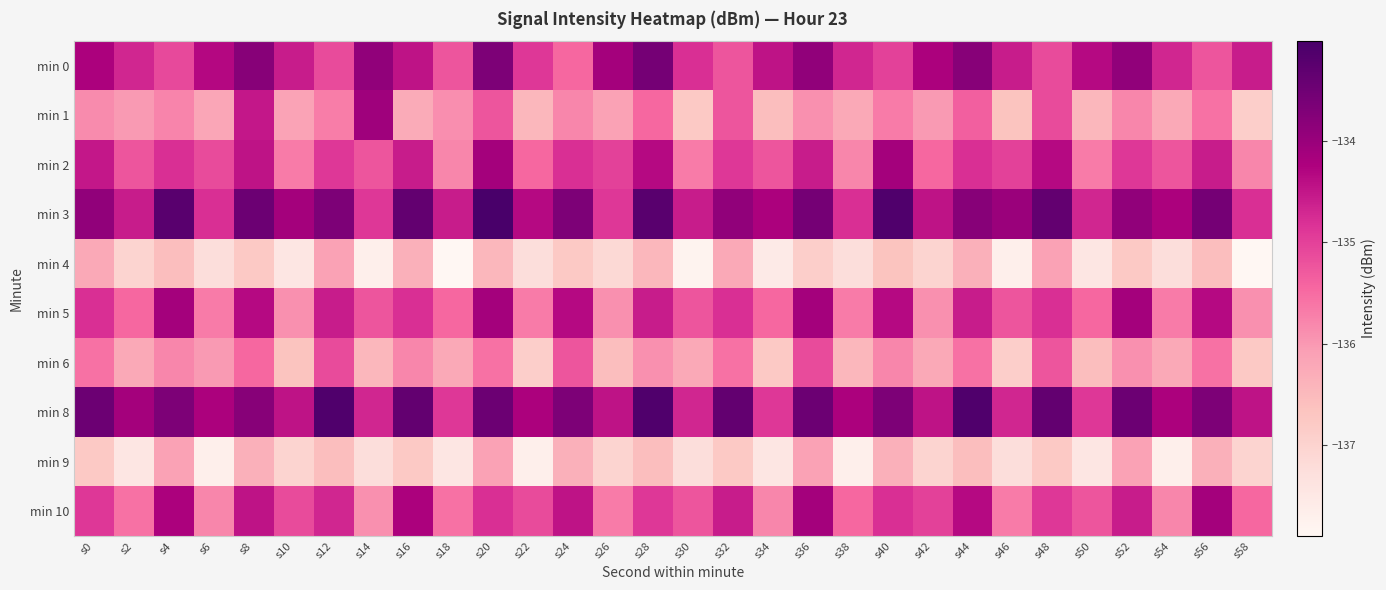

Reading right to left, extract all data points from this chart.

min 0: s58=-134.6	s56=-135.2	s54=-134.7	s52=-133.9	s50=-134.3	s48=-135.1	s46=-134.6	s44=-133.8	s42=-134.2	s40=-135.0	s38=-134.7	s36=-133.9	s34=-134.5	s32=-135.2	s30=-134.8	s28=-133.6	s26=-134.1	s24=-135.5	s22=-134.9	s20=-133.7	s18=-135.2	s16=-134.4	s14=-133.9	s12=-135.1	s10=-134.6	s8=-133.8	s6=-134.3	s4=-135.1	s2=-134.7	s0=-134.2
min 1: s58=-136.9	s56=-135.6	s54=-136.2	s52=-135.8	s50=-136.5	s48=-135.1	s46=-136.7	s44=-135.3	s42=-136.0	s40=-135.7	s38=-136.2	s36=-135.9	s34=-136.6	s32=-135.2	s30=-136.8	s28=-135.5	s26=-136.1	s24=-135.8	s22=-136.5	s20=-135.2	s18=-135.9	s16=-136.3	s14=-134.1	s12=-135.7	s10=-136.1	s8=-134.5	s6=-136.2	s4=-135.8	s2=-136.0	s0=-135.9
min 2: s58=-135.8	s56=-134.6	s54=-135.2	s52=-134.9	s50=-135.7	s48=-134.3	s46=-135.0	s44=-134.8	s42=-135.5	s40=-134.1	s38=-135.8	s36=-134.6	s34=-135.2	s32=-134.9	s30=-135.7	s28=-134.3	s26=-135.0	s24=-134.8	s22=-135.5	s20=-134.1	s18=-135.8	s16=-134.6	s14=-135.2	s12=-134.9	s10=-135.7	s8=-134.5	s6=-135.1	s4=-134.8	s2=-135.2	s0=-134.5
min 3: s58=-134.8	s56=-133.6	s54=-134.2	s52=-133.9	s50=-134.7	s48=-133.3	s46=-134.0	s44=-133.8	s42=-134.5	s40=-133.1	s38=-134.8	s36=-133.6	s34=-134.2	s32=-133.9	s30=-134.6	s28=-133.2	s26=-134.9	s24=-133.7	s22=-134.3	s20=-133.0	s18=-134.6	s16=-133.3	s14=-134.9	s12=-133.7	s10=-134.1	s8=-133.5	s6=-134.8	s4=-133.2	s2=-134.6	s0=-133.9
min 4: s58=-137.9	s56=-136.6	s54=-137.2	s52=-136.8	s50=-137.5	s48=-136.1	s46=-137.7	s44=-136.3	s42=-137.0	s40=-136.7	s38=-137.2	s36=-136.9	s34=-137.6	s32=-136.2	s30=-137.8	s28=-136.5	s26=-137.1	s24=-136.8	s22=-137.2	s20=-136.5	s18=-137.9	s16=-136.3	s14=-137.7	s12=-136.1	s10=-137.5	s8=-136.8	s6=-137.2	s4=-136.6	s2=-137.0	s0=-136.2
min 5: s58=-135.9	s56=-134.3	s54=-135.7	s52=-134.1	s50=-135.5	s48=-134.8	s46=-135.2	s44=-134.6	s42=-135.9	s40=-134.3	s38=-135.7	s36=-134.1	s34=-135.5	s32=-134.8	s30=-135.2	s28=-134.6	s26=-135.9	s24=-134.3	s22=-135.7	s20=-134.1	s18=-135.5	s16=-134.8	s14=-135.2	s12=-134.6	s10=-135.9	s8=-134.3	s6=-135.7	s4=-134.1	s2=-135.5	s0=-134.8
min 6: s58=-136.8	s56=-135.6	s54=-136.2	s52=-135.9	s50=-136.6	s48=-135.2	s46=-136.9	s44=-135.6	s42=-136.2	s40=-135.8	s38=-136.5	s36=-135.1	s34=-136.8	s32=-135.6	s30=-136.2	s28=-135.9	s26=-136.6	s24=-135.2	s22=-136.9	s20=-135.6	s18=-136.2	s16=-135.8	s14=-136.5	s12=-135.1	s10=-136.7	s8=-135.5	s6=-136.0	s4=-135.8	s2=-136.2	s0=-135.6
min 8: s58=-134.5	s56=-133.7	s54=-134.2	s52=-133.5	s50=-134.9	s48=-133.3	s46=-134.7	s44=-133.1	s42=-134.5	s40=-133.7	s38=-134.2	s36=-133.5	s34=-134.9	s32=-133.3	s30=-134.7	s28=-133.1	s26=-134.5	s24=-133.7	s22=-134.2	s20=-133.5	s18=-134.9	s16=-133.3	s14=-134.7	s12=-133.1	s10=-134.5	s8=-133.8	s6=-134.2	s4=-133.7	s2=-134.1	s0=-133.5
min 9: s58=-137.0	s56=-136.3	s54=-137.7	s52=-136.1	s50=-137.5	s48=-136.8	s46=-137.2	s44=-136.6	s42=-137.0	s40=-136.3	s38=-137.7	s36=-136.1	s34=-137.5	s32=-136.8	s30=-137.2	s28=-136.6	s26=-137.0	s24=-136.3	s22=-137.7	s20=-136.1	s18=-137.5	s16=-136.8	s14=-137.2	s12=-136.6	s10=-137.0	s8=-136.3	s6=-137.7	s4=-136.1	s2=-137.5	s0=-136.8
min 10: s58=-135.5	s56=-134.1	s54=-135.8	s52=-134.6	s50=-135.2	s48=-134.9	s46=-135.7	s44=-134.3	s42=-135.0	s40=-134.8	s38=-135.5	s36=-134.1	s34=-135.8	s32=-134.6	s30=-135.2	s28=-134.9	s26=-135.7	s24=-134.5	s22=-135.1	s20=-134.8	s18=-135.6	s16=-134.2	s14=-135.9	s12=-134.7	s10=-135.1	s8=-134.5	s6=-135.8	s4=-134.2	s2=-135.6	s0=-134.9